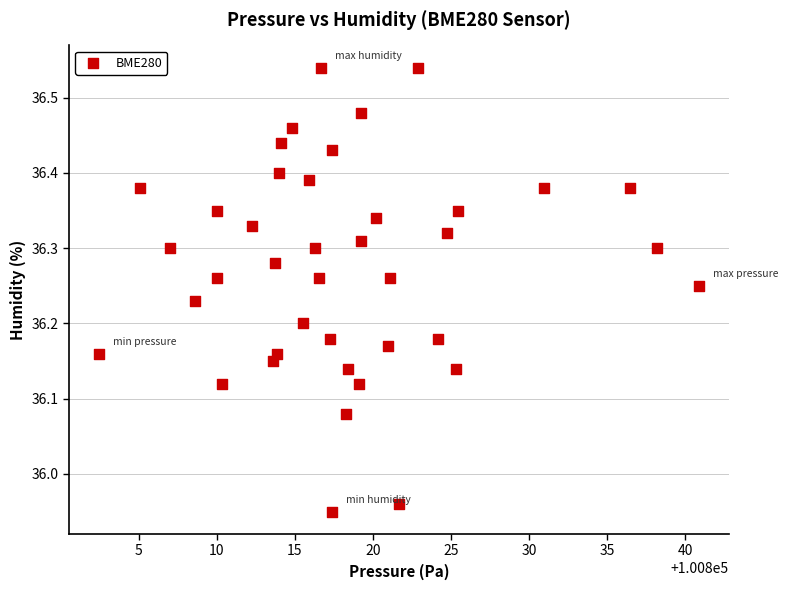

What is the range of X values (max minus min)?

38.4